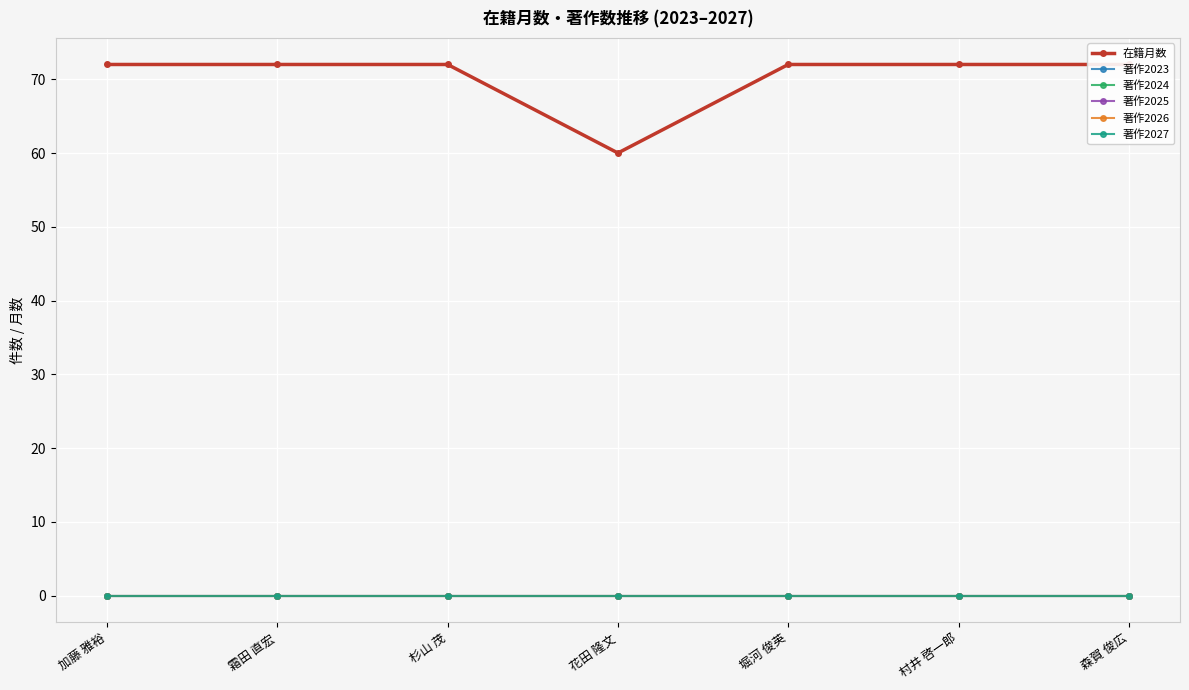

True or false: 著作2026 and 著作2024 cross at least once.

False